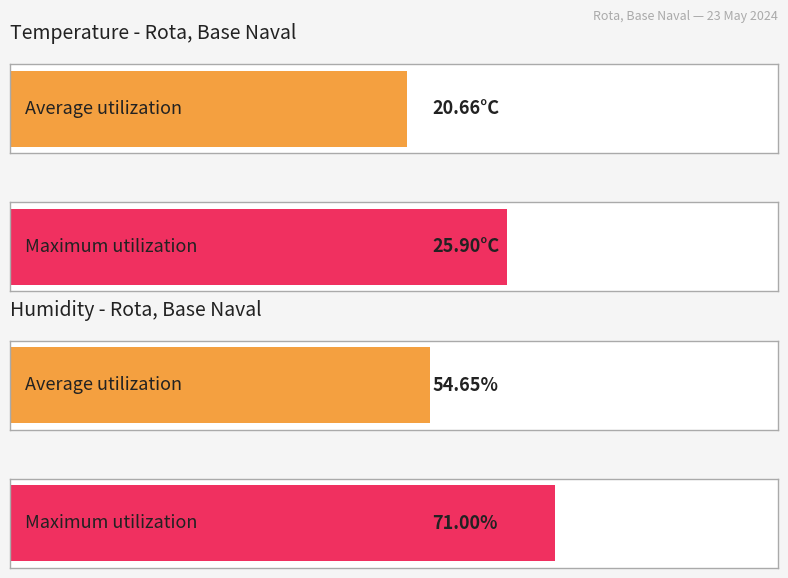

The value of Humidity (%) at 23:00 is 42.1. True or false?

False